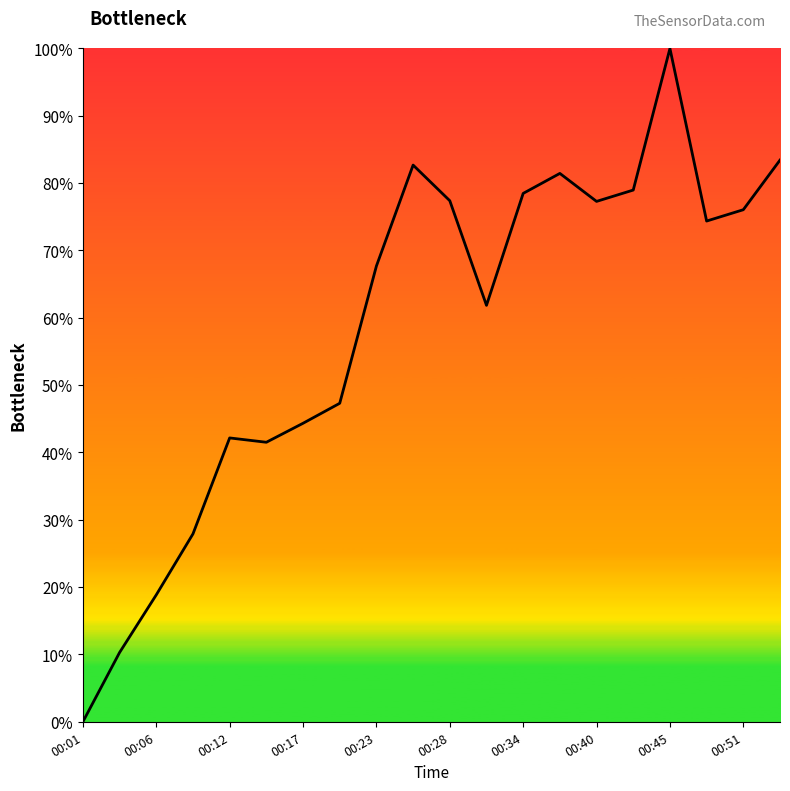

What is the sum of all values?

1172.0